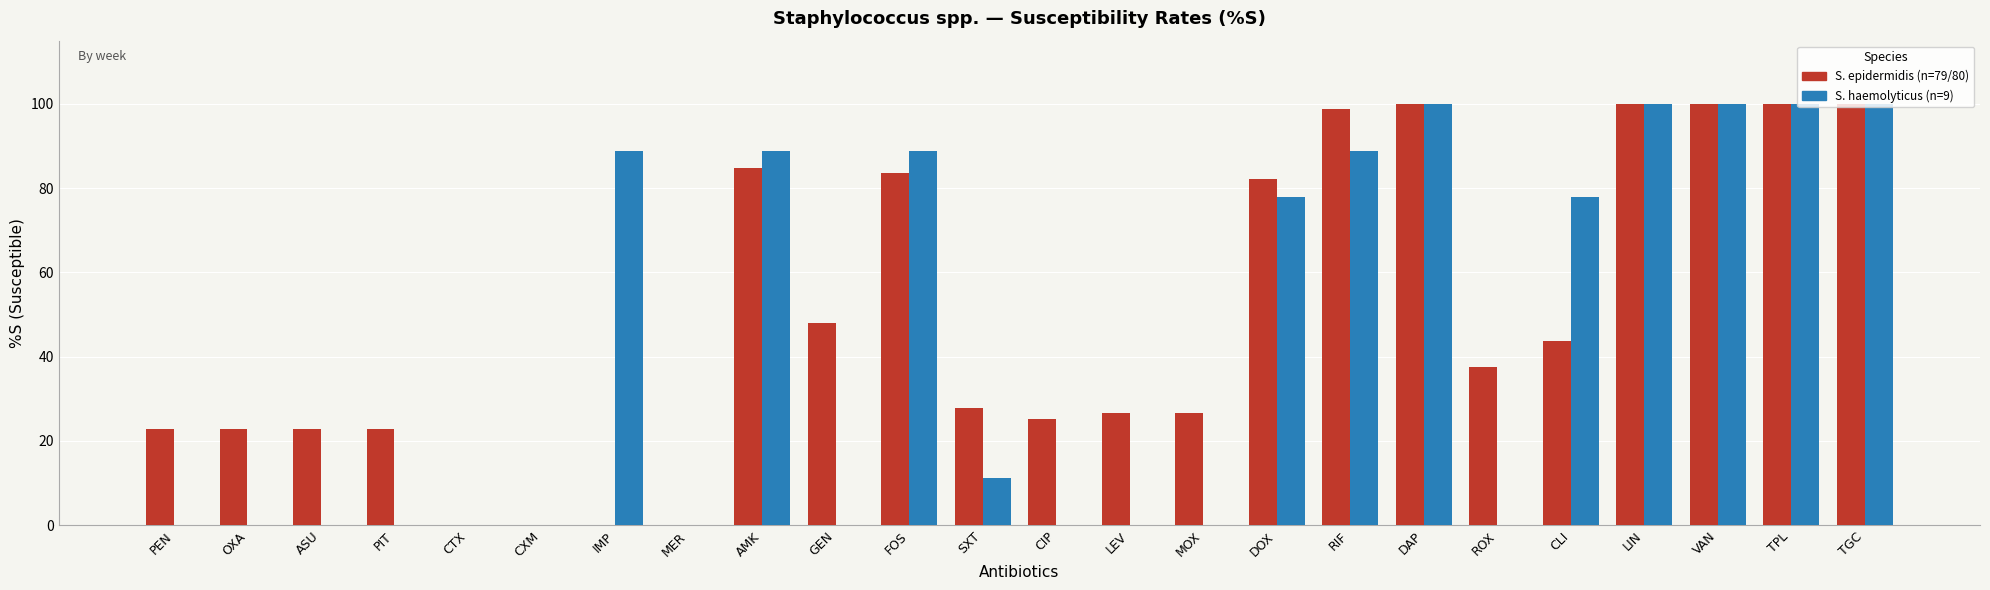

The S. epidermidis (n=79/80) series shows 48.1 at GEN. True or false?

True